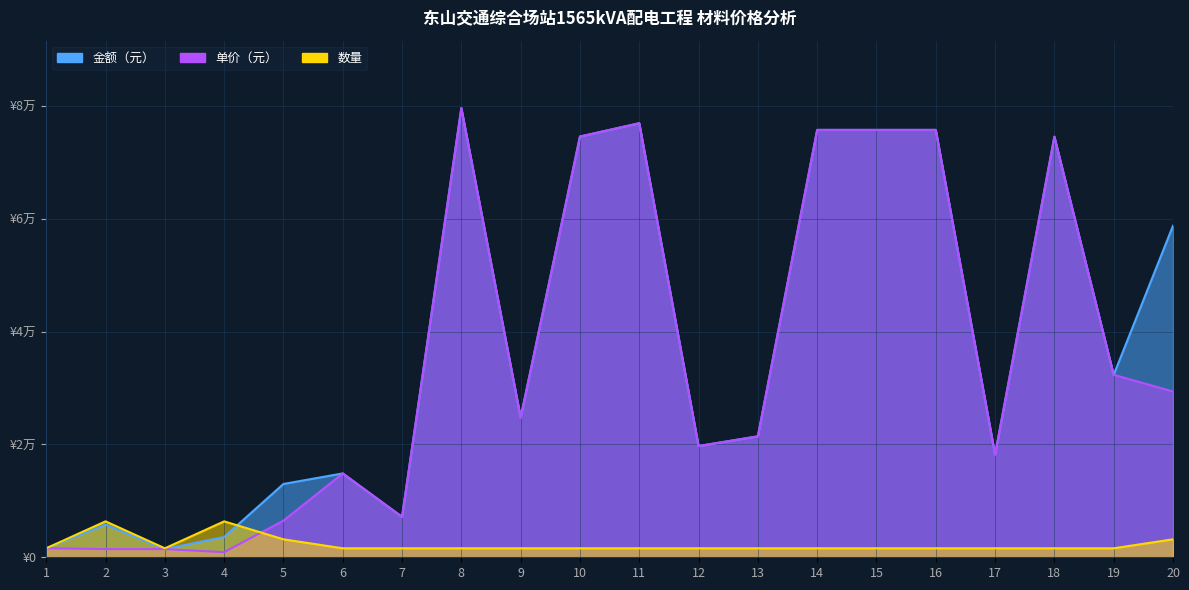

What is the average value of the 数量 series?

2230.1